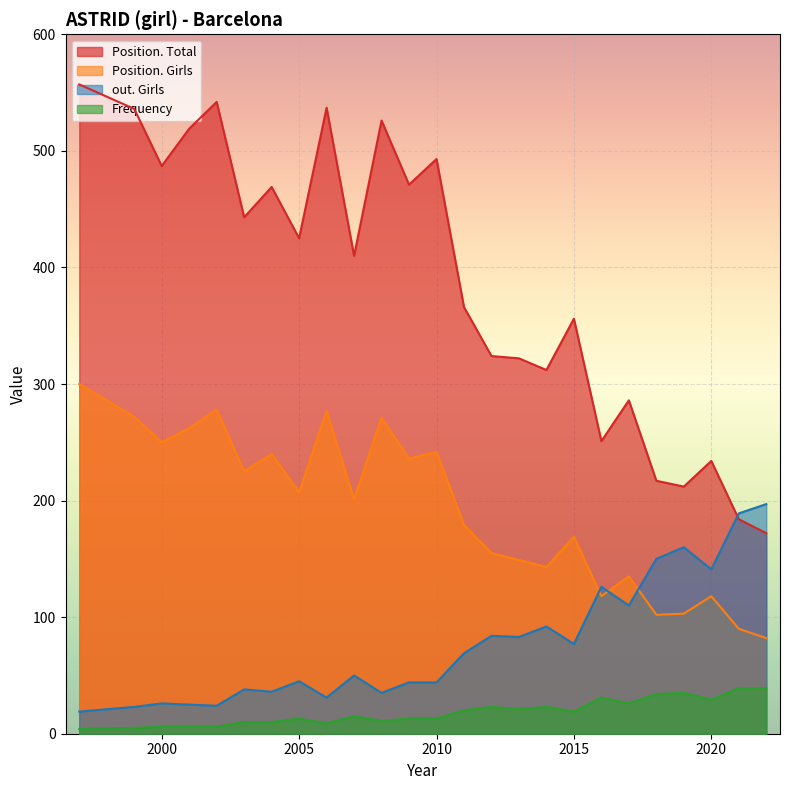

What is the sum of the Position. Total values at 2002 and 2022?

714